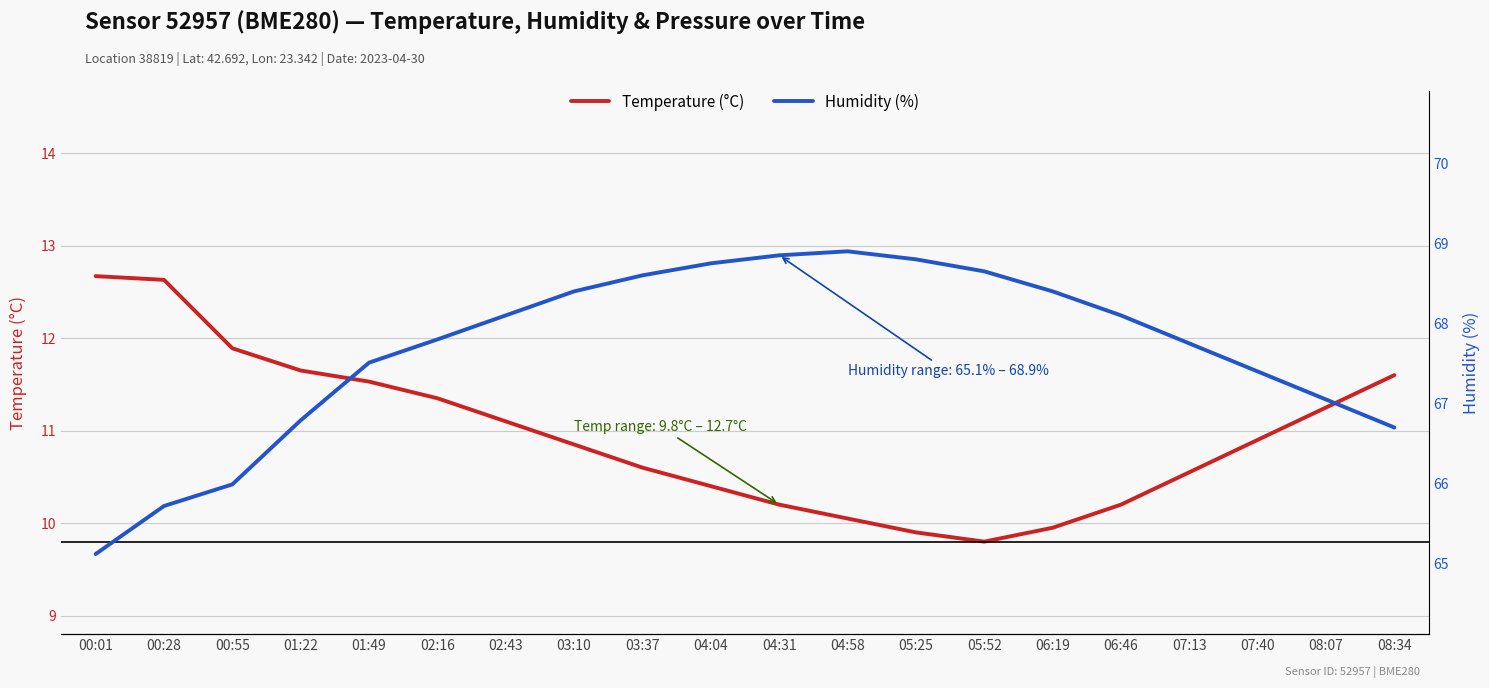

Which series has the largest total across all categories?

Humidity (%)